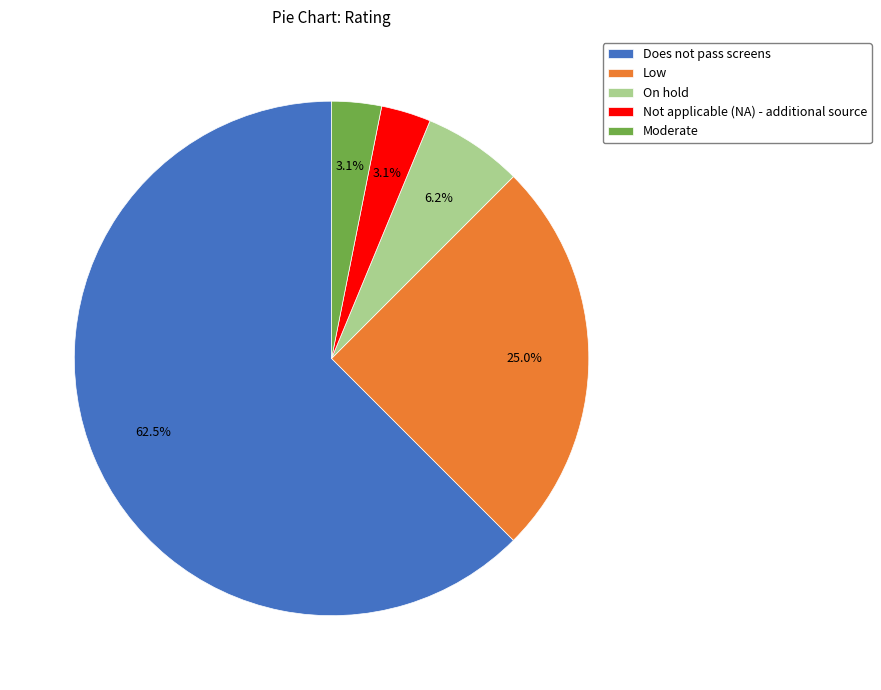

Which category accounts for the majority?

Does not pass screens